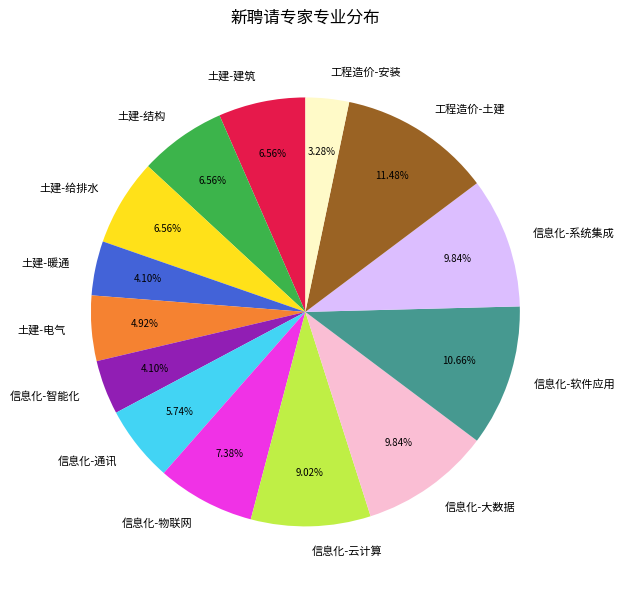

To the nearest percent, what portion does 信息化-智能化 represent?

4%